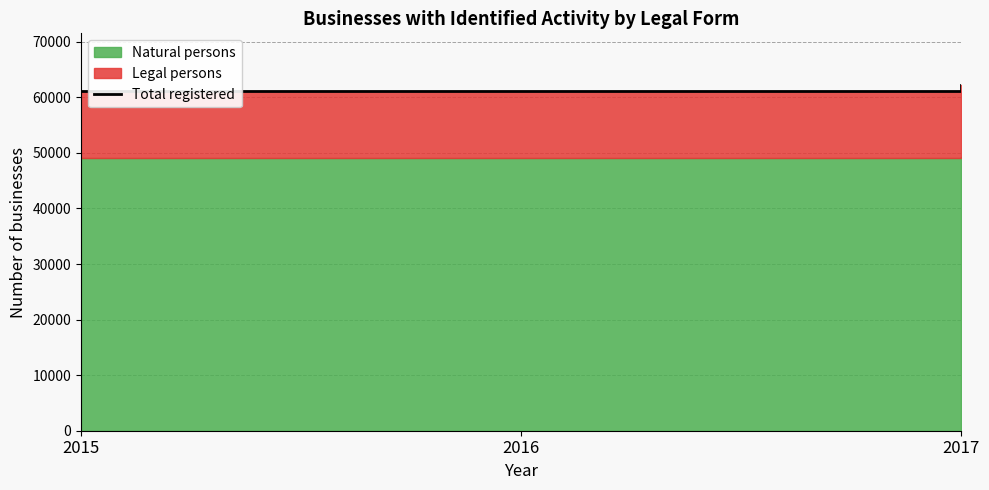

Does the chart display data point markers on the line(s)?

No